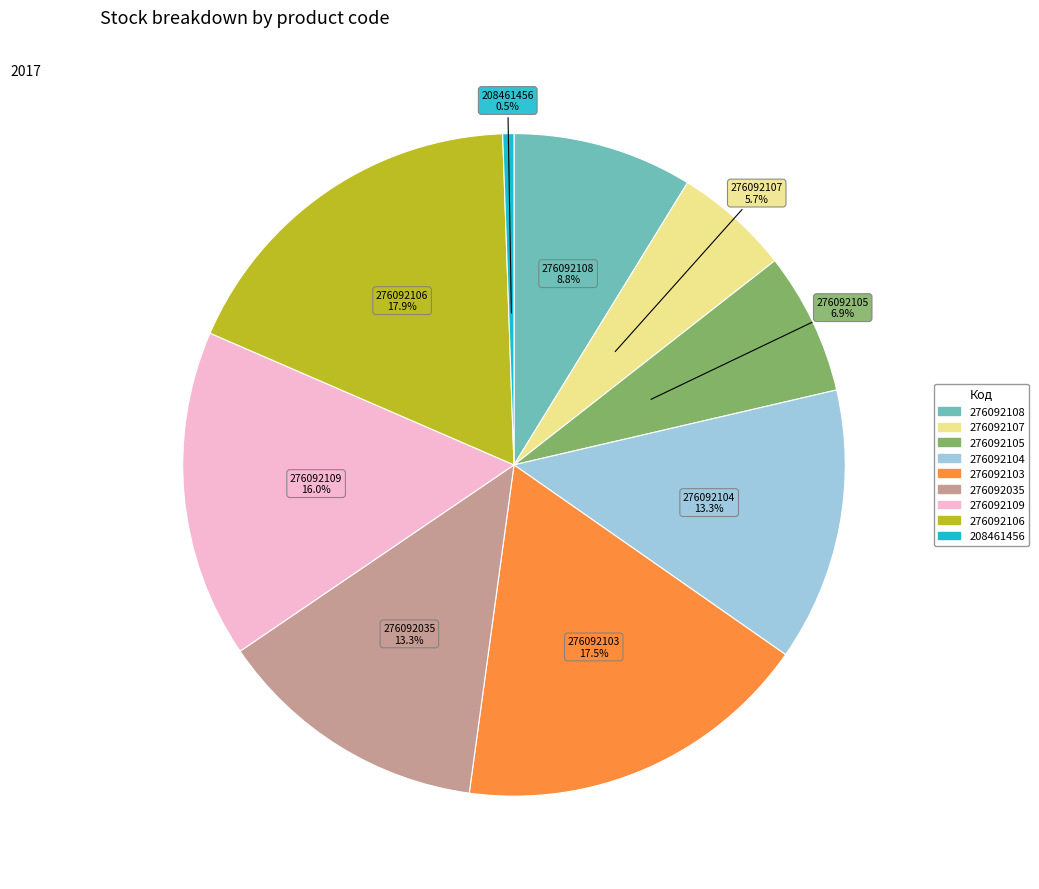

Is there any slice that represents more than half of the pie?

No